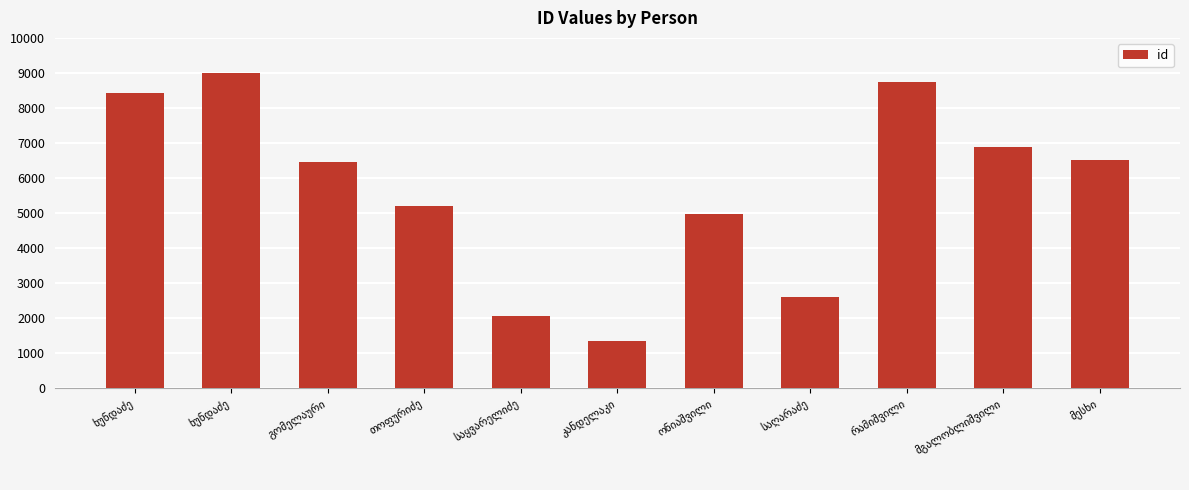

What is the value of the 6th bar from the left?

1333